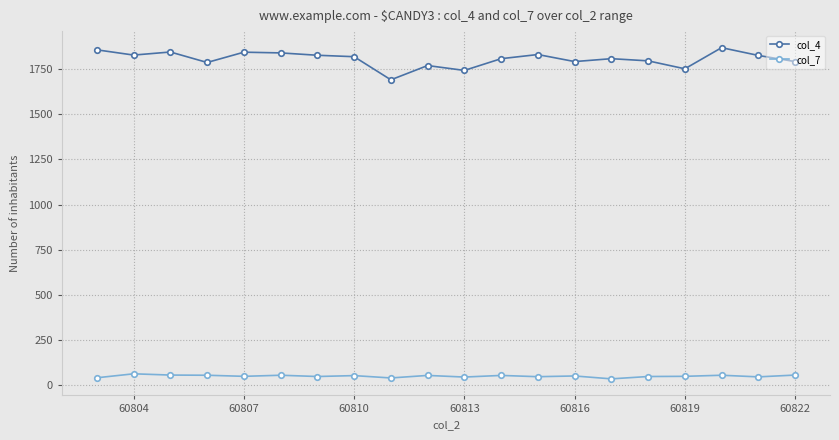

What is the greatest value displayed?

1869